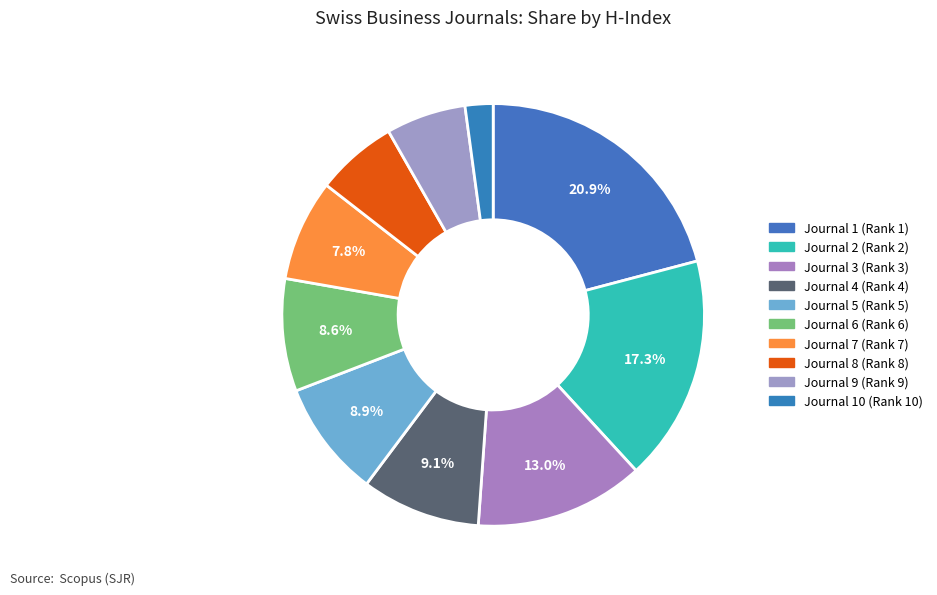

How much of the chart is everything except Journal 5 (Rank 5)?

91.1%